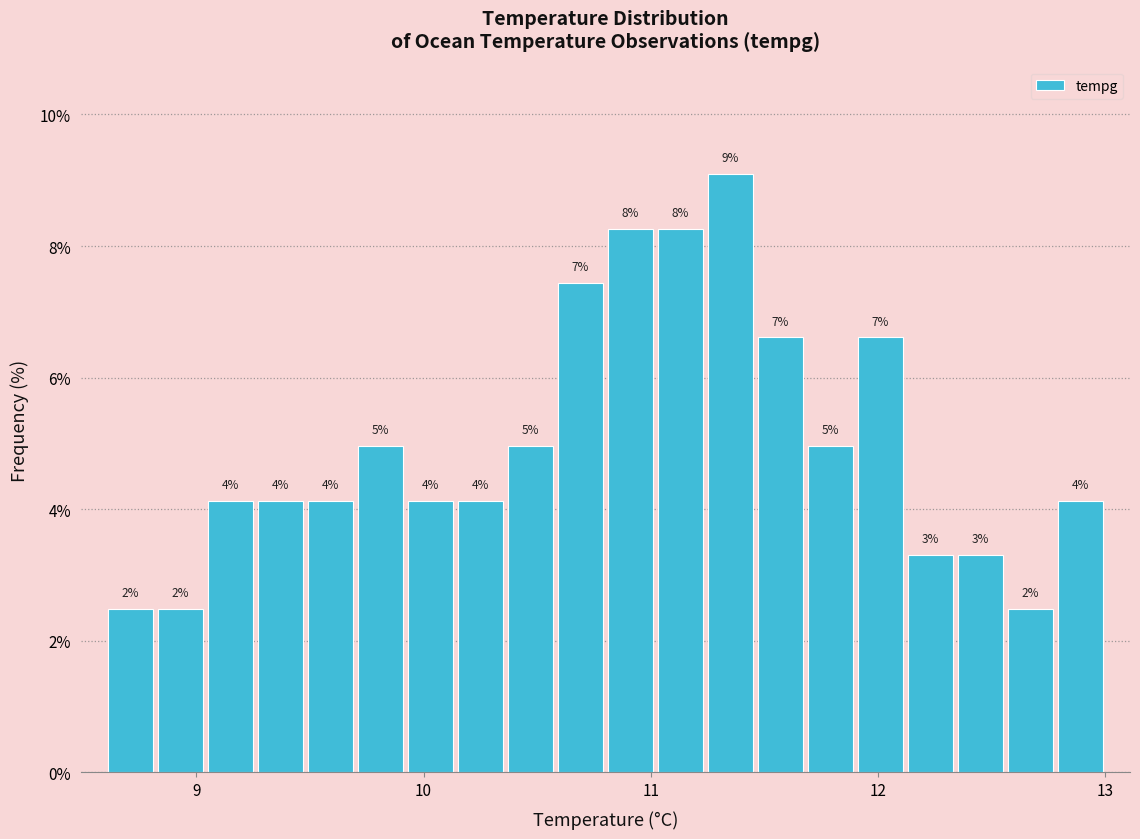

Read against the x-axis, roughly where is the centre of the tallest bar?

11.4